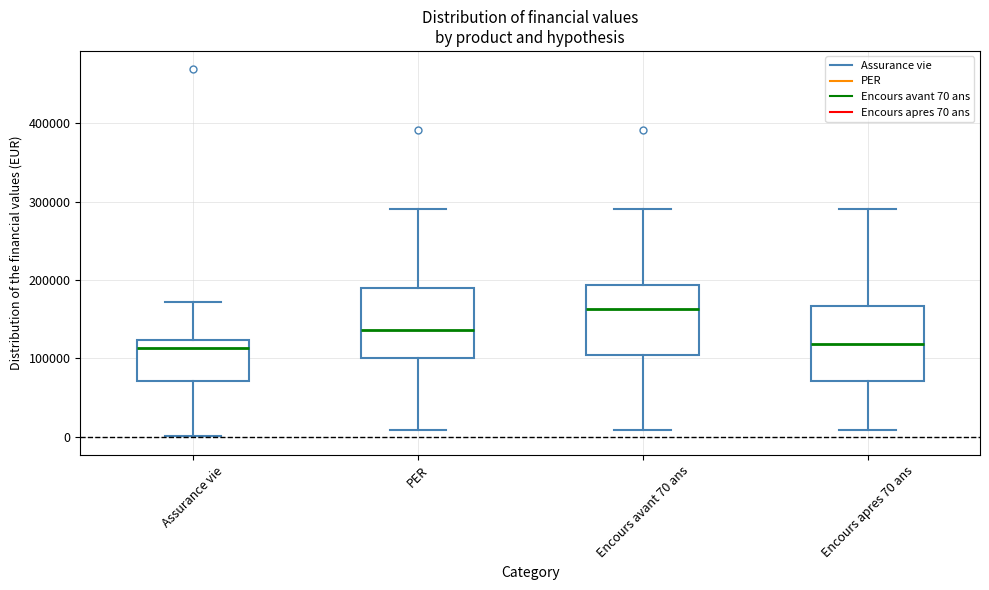

Reading left to right, transcribe this box plot: for each box, give where its median line is, the range the box spans, and where its two whiskers end, as read against the y-axis. The values are not printed on the chart, so give them approximately, as read against the axis.

Assurance vie: median 110000, box 70000 to 120000, whiskers 0 to 170000
PER: median 140000, box 100000 to 190000, whiskers 10000 to 290000
Encours avant 70 ans: median 160000, box 100000 to 190000, whiskers 10000 to 290000
Encours apres 70 ans: median 120000, box 70000 to 170000, whiskers 10000 to 290000